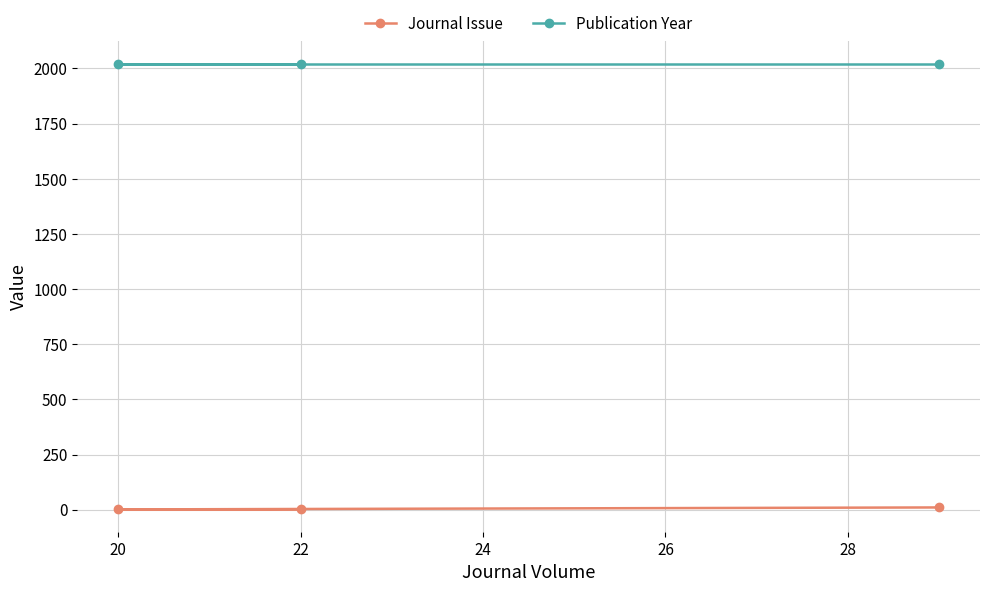

How many series are shown in this chart?

2